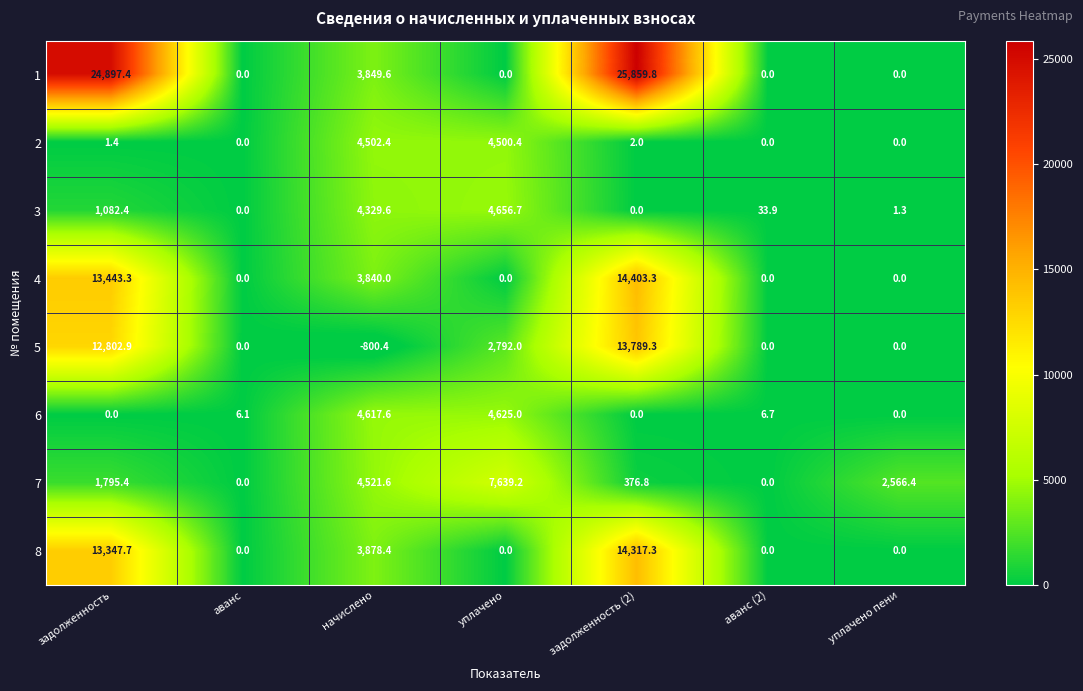

What is the average value of the 8 series?

4506.2